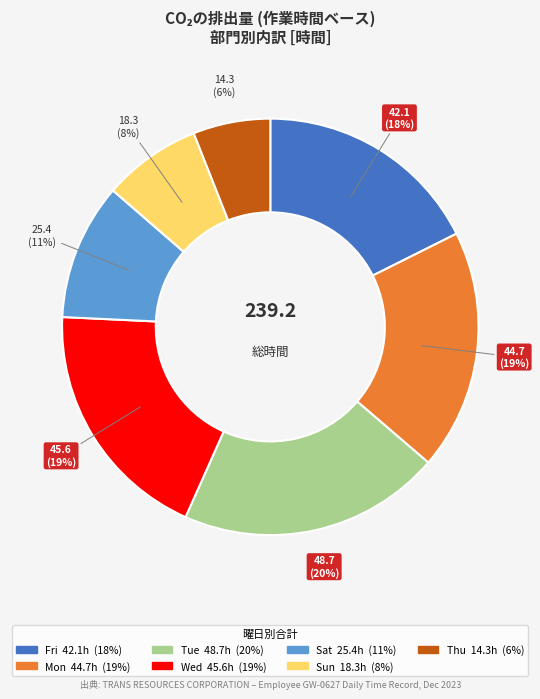

To the nearest percent, what is the average slice percentage?

14%